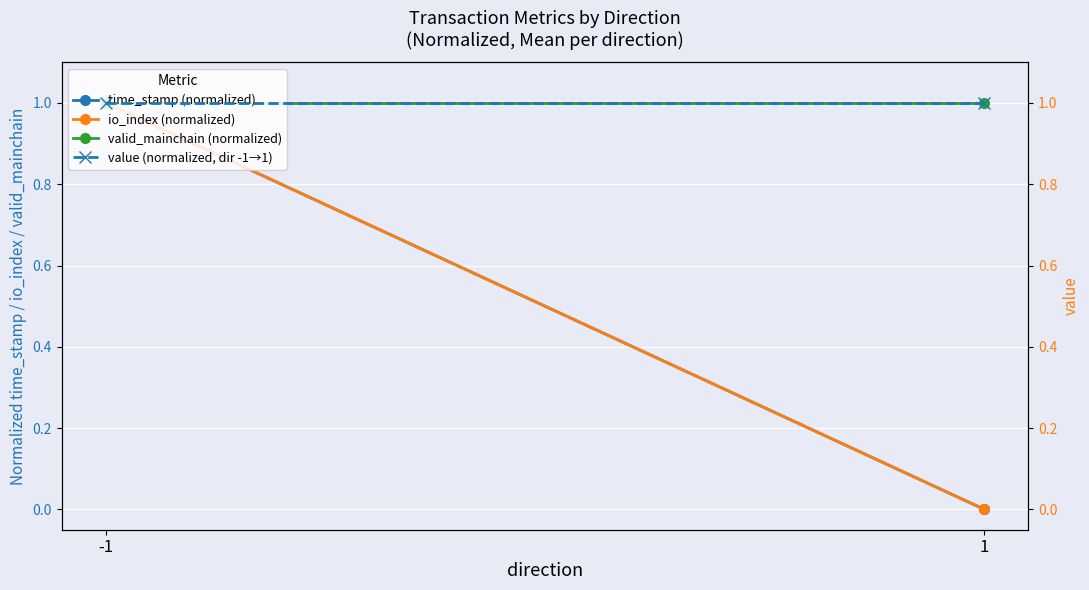

What is the total value across all series at 1?

2